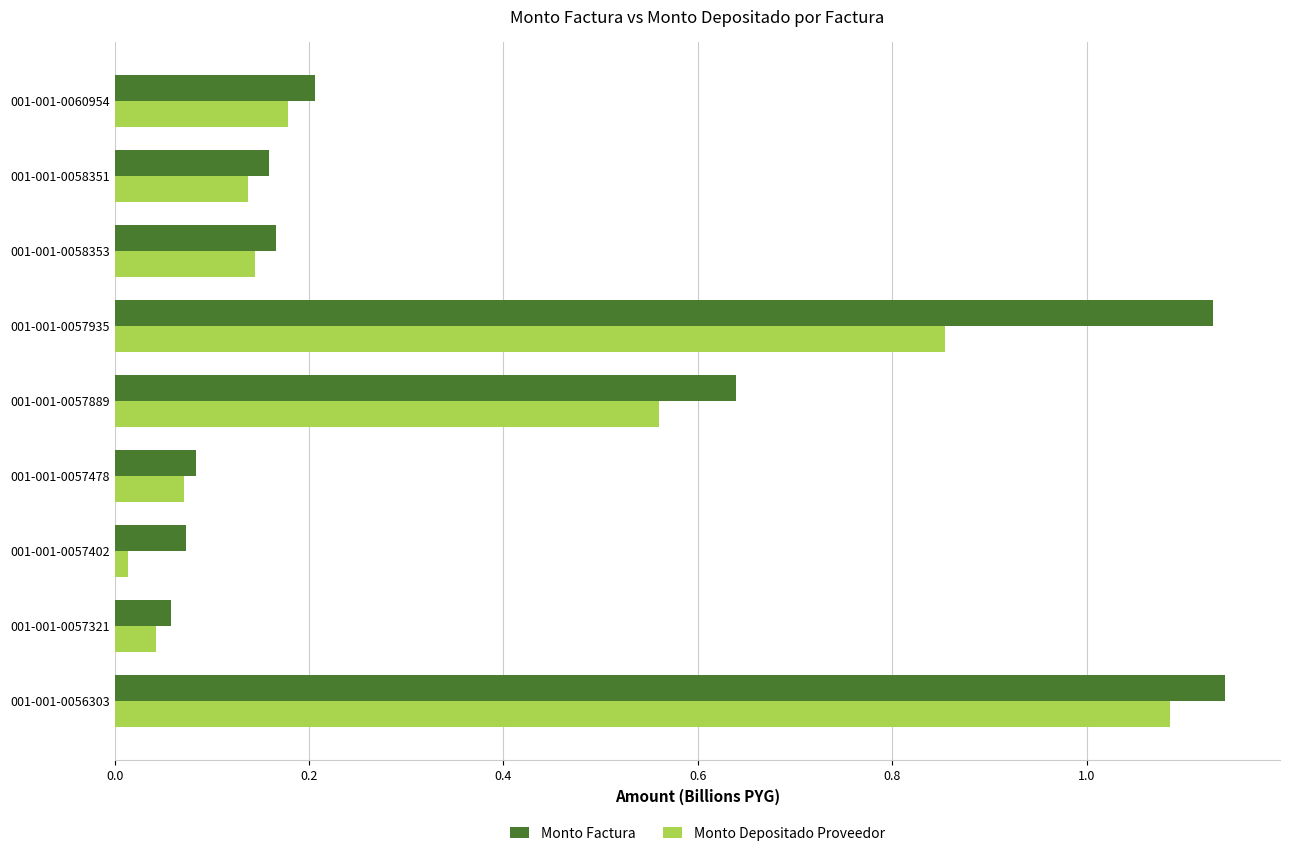

Rank the series by their average value, from highest to lowest.

Monto Factura, Monto Depositado Proveedor